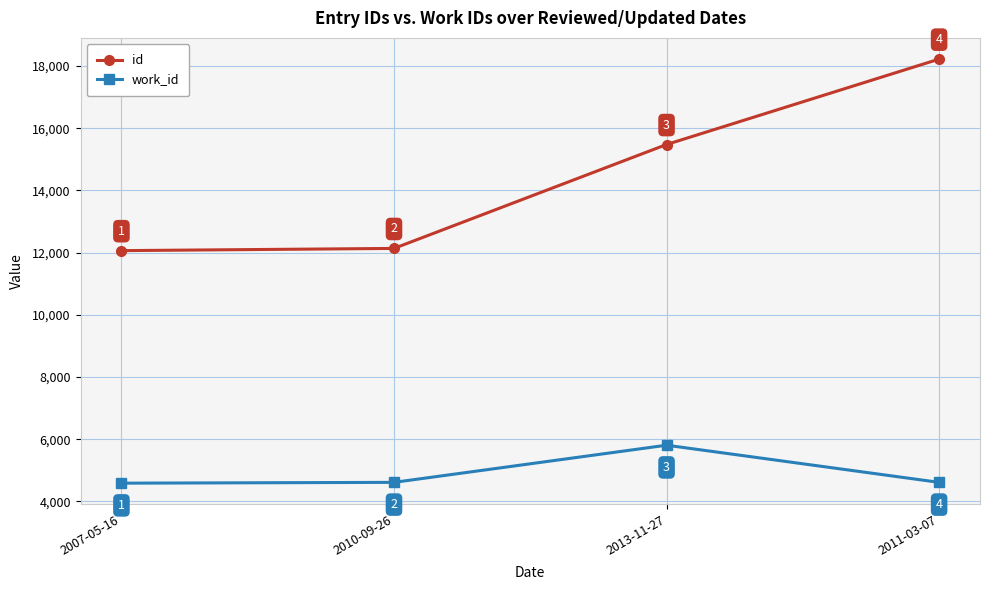

Where is id nearest to the value 15143?

2013-11-27